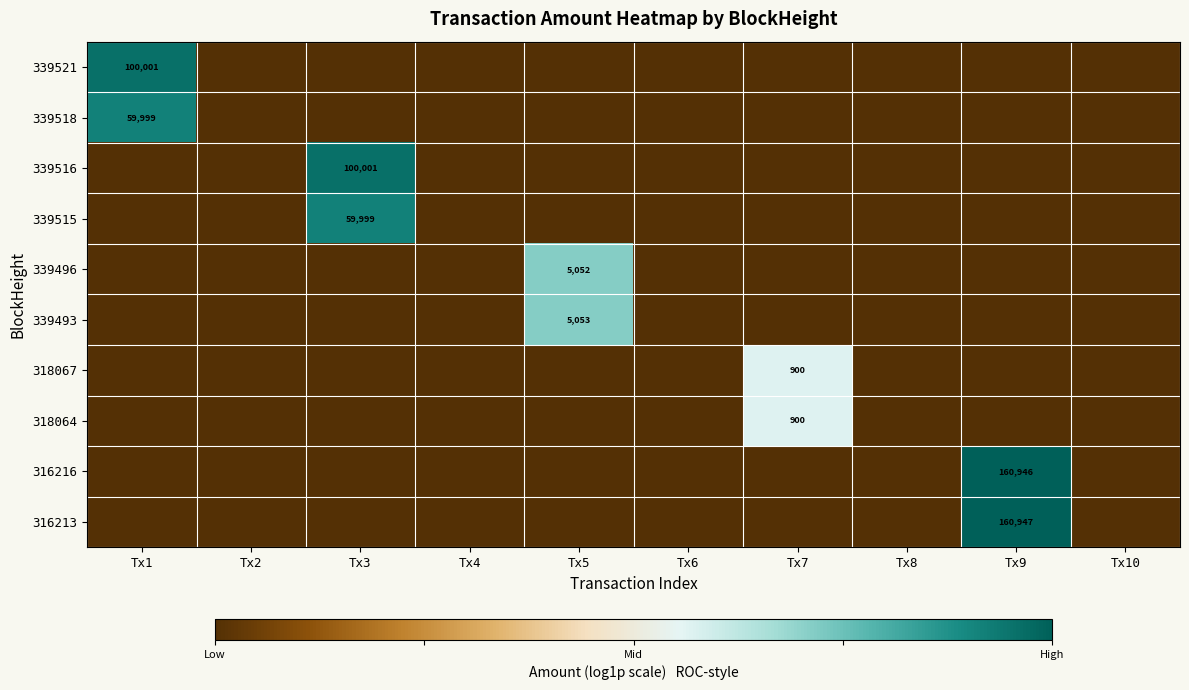

True or false: 339493 has a value of 8566 at Tx5.

False